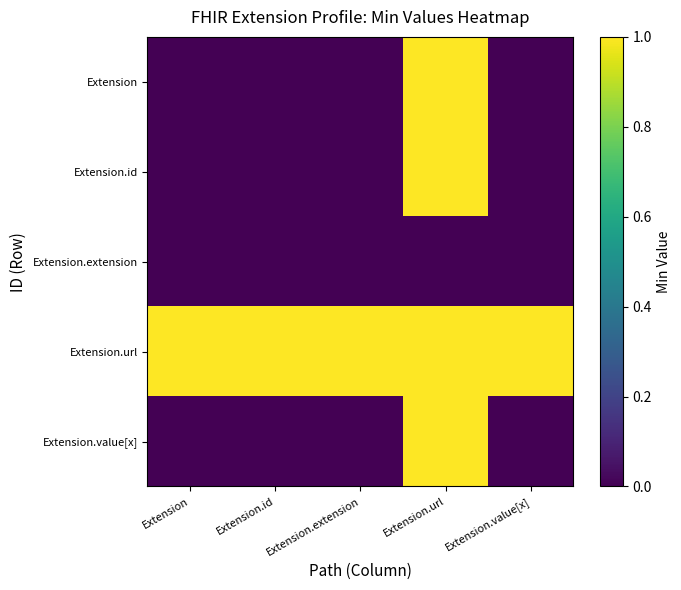

Reading right to left, transcribe all the data shown in this chart.

Extension: Extension.value[x]=0	Extension.url=1	Extension.extension=0	Extension.id=0	Extension=0
Extension.id: Extension.value[x]=0	Extension.url=1	Extension.extension=0	Extension.id=0	Extension=0
Extension.extension: Extension.value[x]=0	Extension.url=0	Extension.extension=0	Extension.id=0	Extension=0
Extension.url: Extension.value[x]=1	Extension.url=1	Extension.extension=1	Extension.id=1	Extension=1
Extension.value[x]: Extension.value[x]=0	Extension.url=1	Extension.extension=0	Extension.id=0	Extension=0